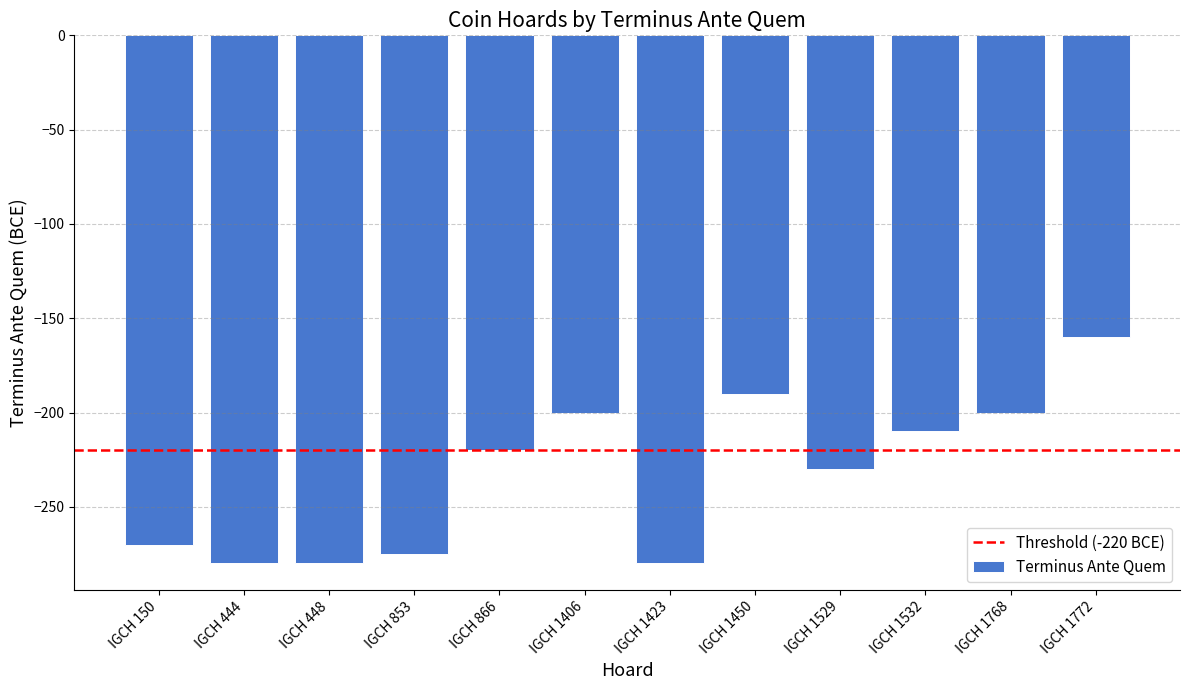

Reading left to right, what are all the values shown in this chart?

IGCH 150=-270	IGCH 444=-280	IGCH 448=-280	IGCH 853=-275	IGCH 866=-220	IGCH 1406=-200	IGCH 1423=-280	IGCH 1450=-190	IGCH 1529=-230	IGCH 1532=-210	IGCH 1768=-200	IGCH 1772=-160